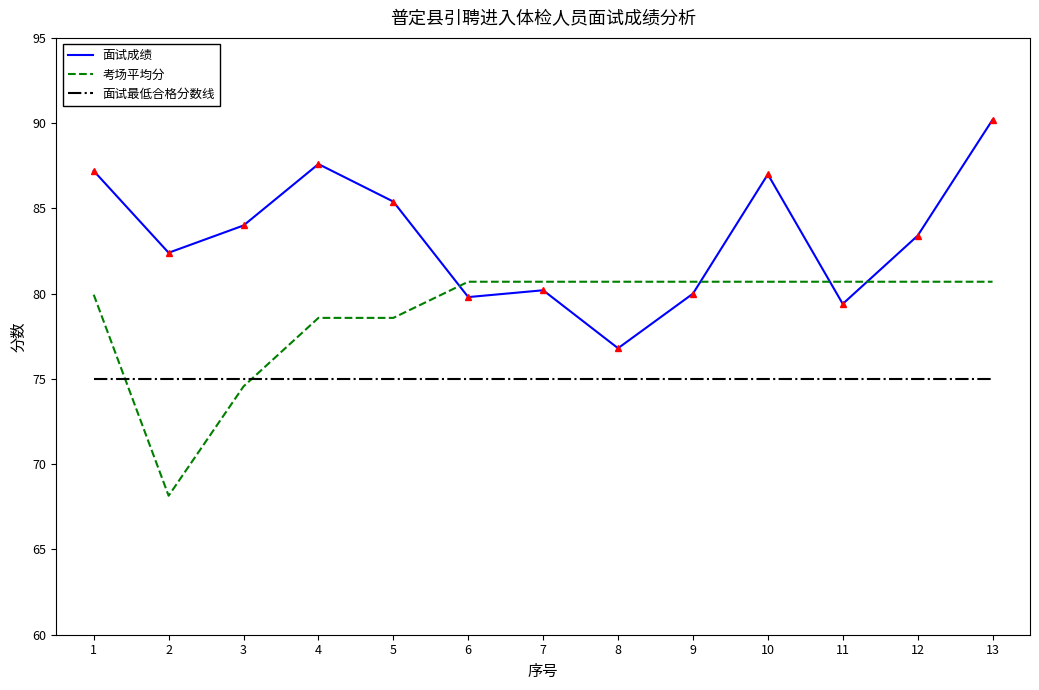

The value of 面试成绩 at 2 is 20.9. True or false?

False